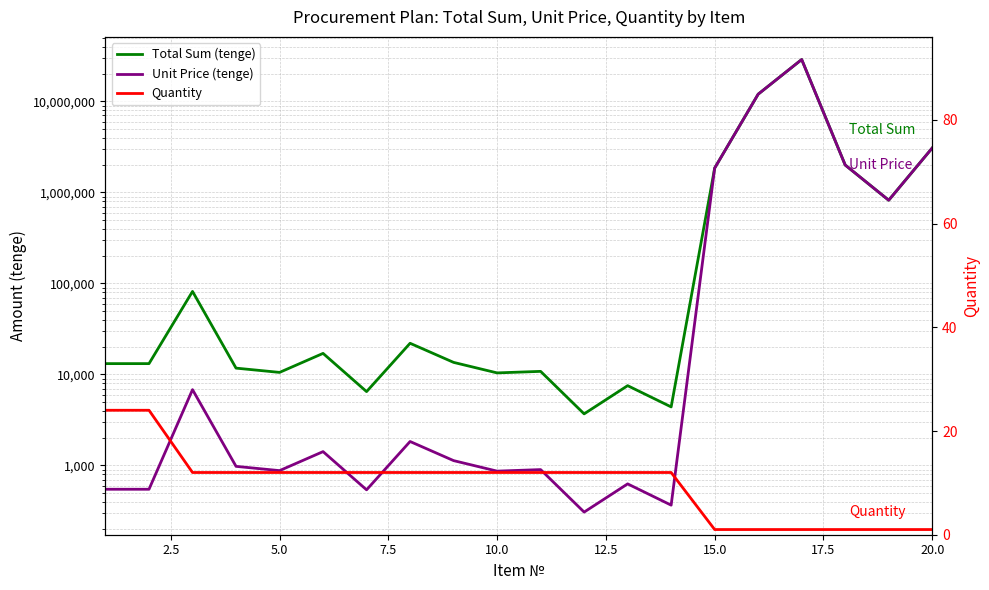

How many lines are shown in the chart?

3